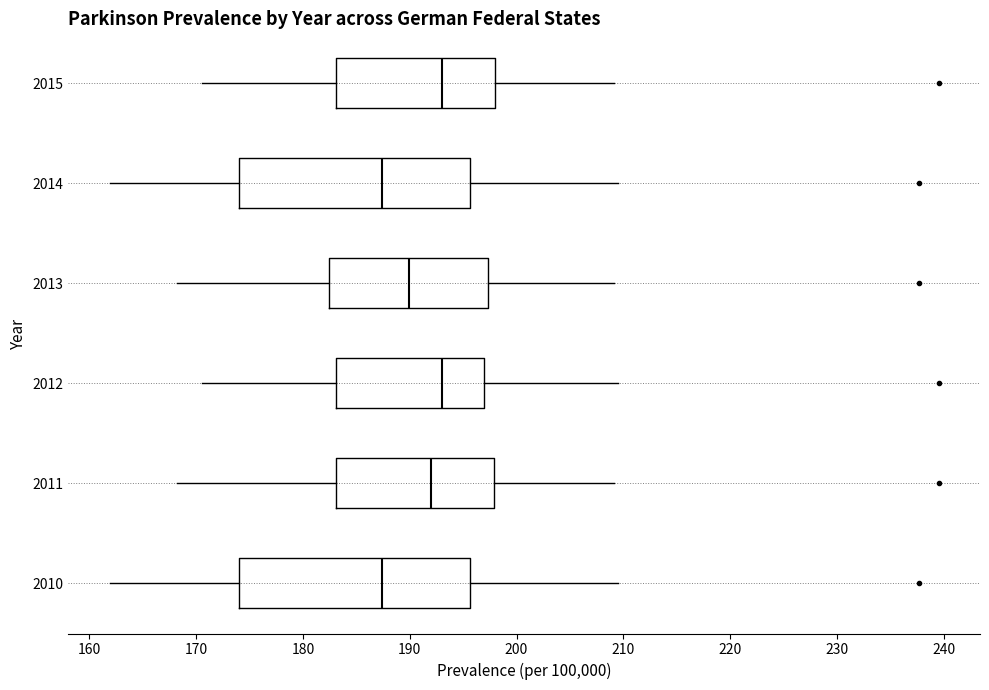

Where is the left edge of the box at y = 2010 on the x-axis? The values are not printed on the chart, so give them approximately, as read against the axis.

174